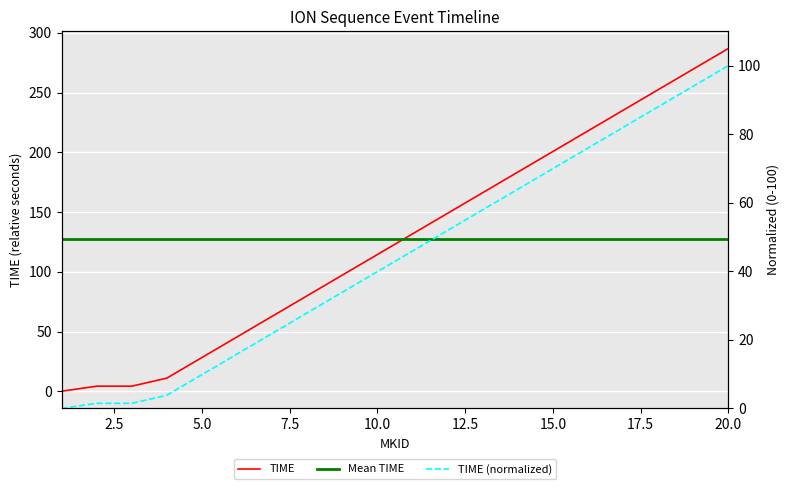

Which category has the lowest value across all series?

1